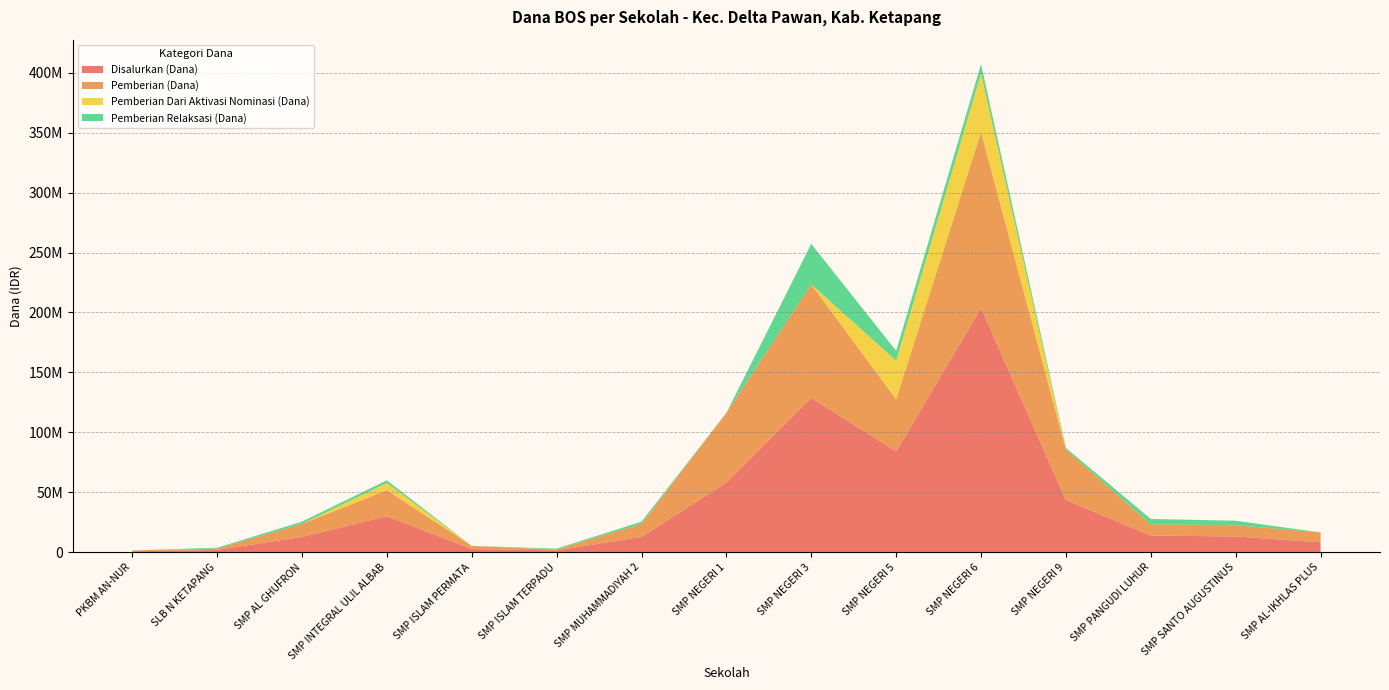

Reading right to left, what are all the values shown in this chart?

Disalurkan (Dana): 8250000	13125000	13875000	43500000	203625000	84000000	128625000	58125000	12750000	1500000	2625000	30000000	12750000	1875000	750000
Pemberian (Dana): 8250000	9375000	9375000	42000000	147000000	43500000	94875000	58125000	10875000	750000	2625000	21750000	10875000	1125000	750000
Pemberian Dari Aktivasi Nominasi (Dana): 0	0	0	0	48750000	32250000	0	0	0	0	0	6000000	0	0	0
Pemberian Relaksasi (Dana): 0	3750000	4500000	1500000	7875000	8250000	33750000	0	1875000	750000	0	2250000	1875000	750000	0